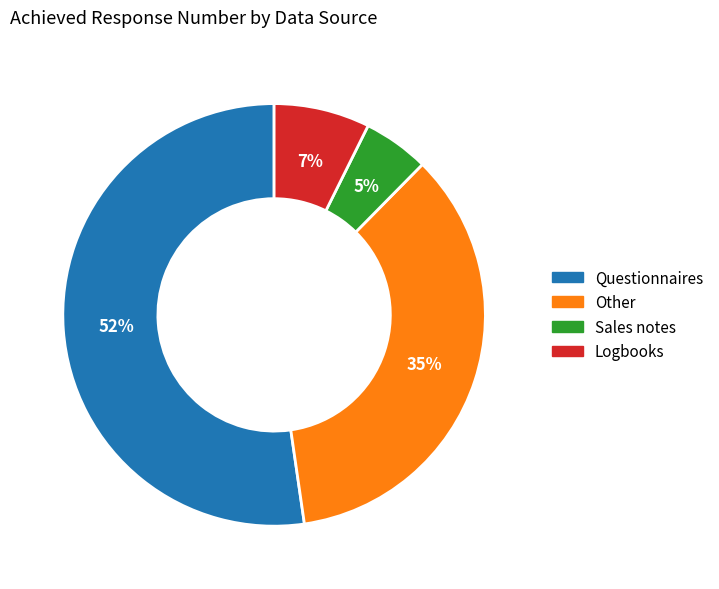

To the nearest percent, what is the average slice percentage?

25%